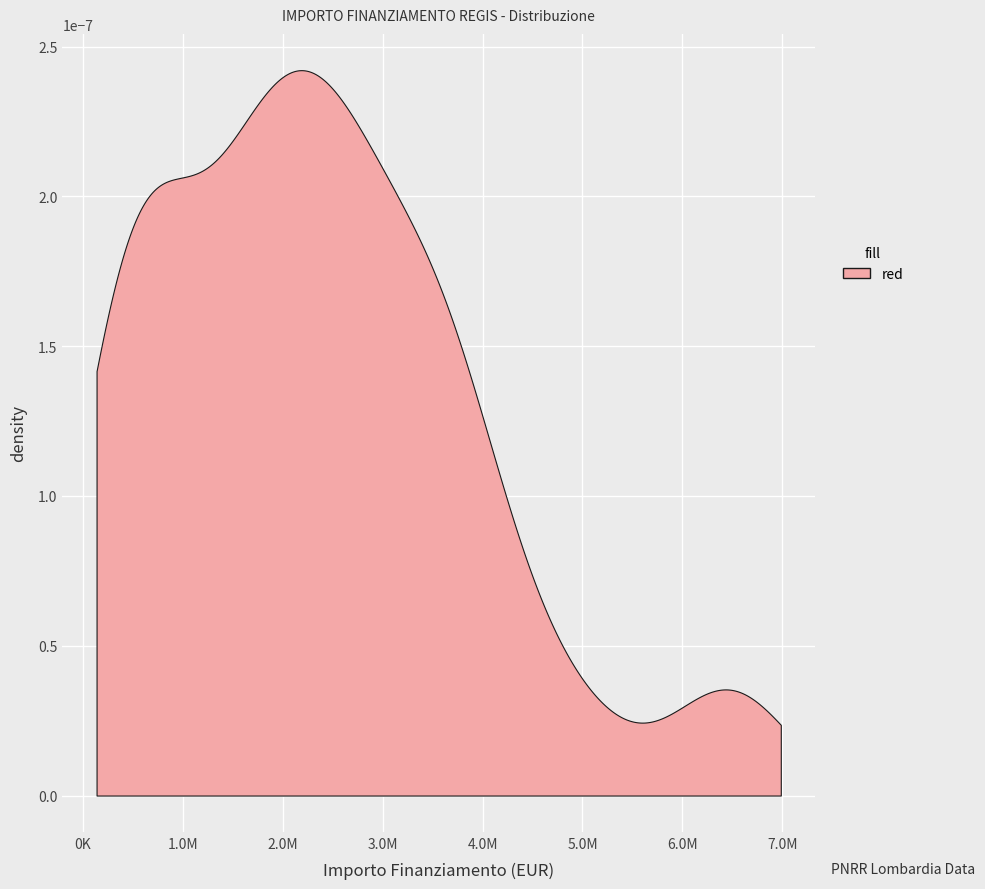

Rank the categories by value from highest to lowest.

15, 14, 16, 21, 3, 39, 30, 26, 36, 10, 17, 2, 12, 38, 24, 5, 33, 6, 22, 27, 37, 1, 11, 9, 31, 28, 29, 23, 18, 13, 8, 25, 35, 34, 32, 19, 4, 20, 7, 0